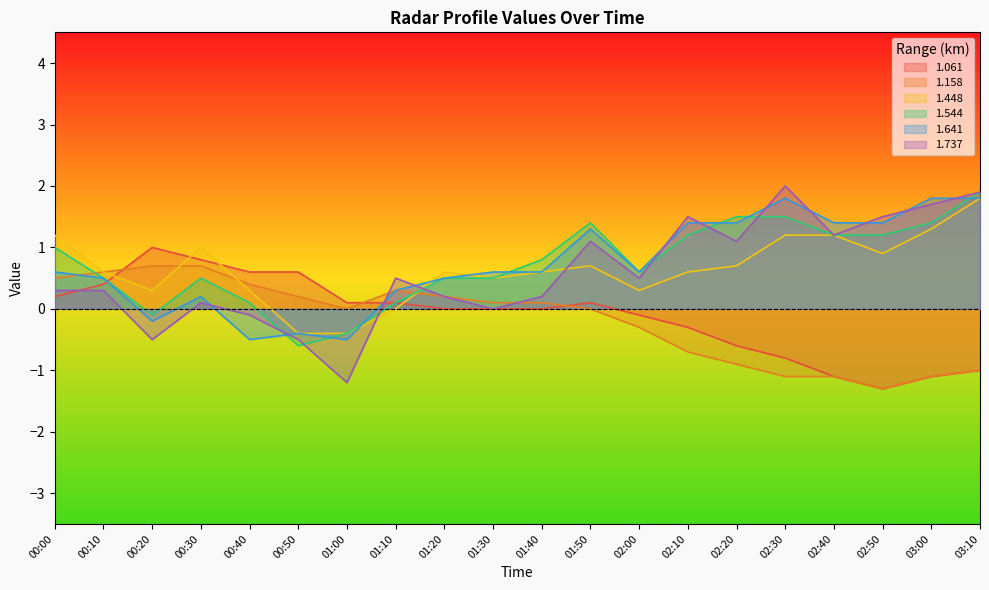

At which label does 1.448 reach its peak?

03:10